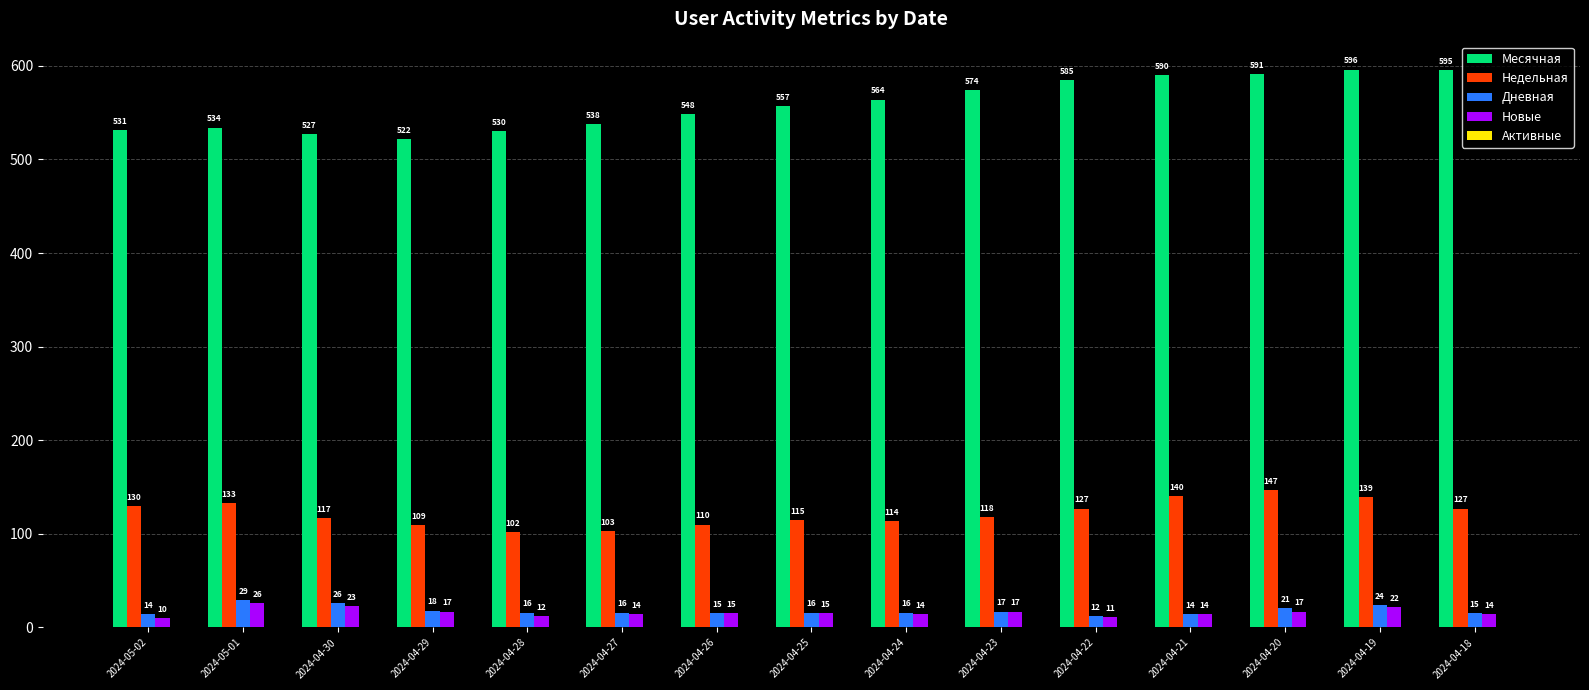

At how many categories does at least one series exceed 327?

15